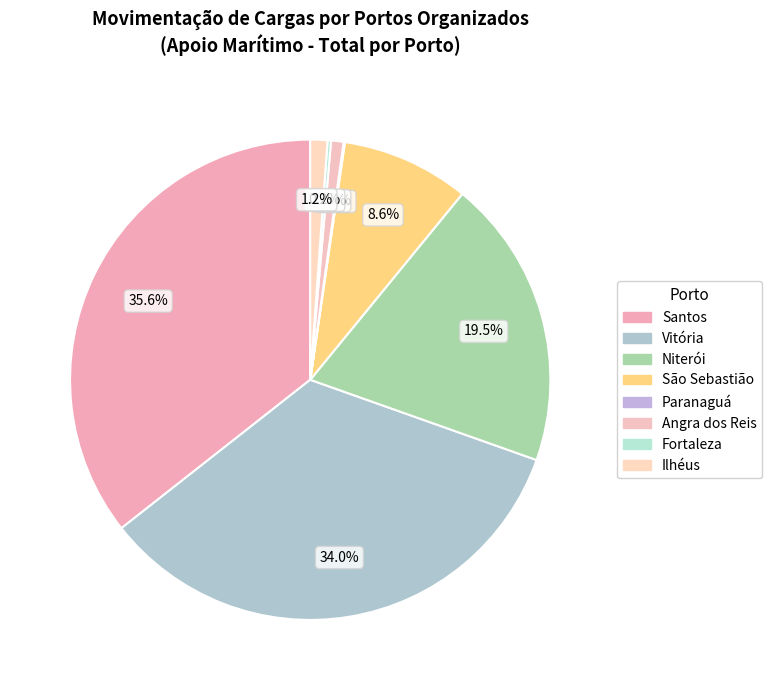

To the nearest percent, what percentage of the pie is Santos?

36%